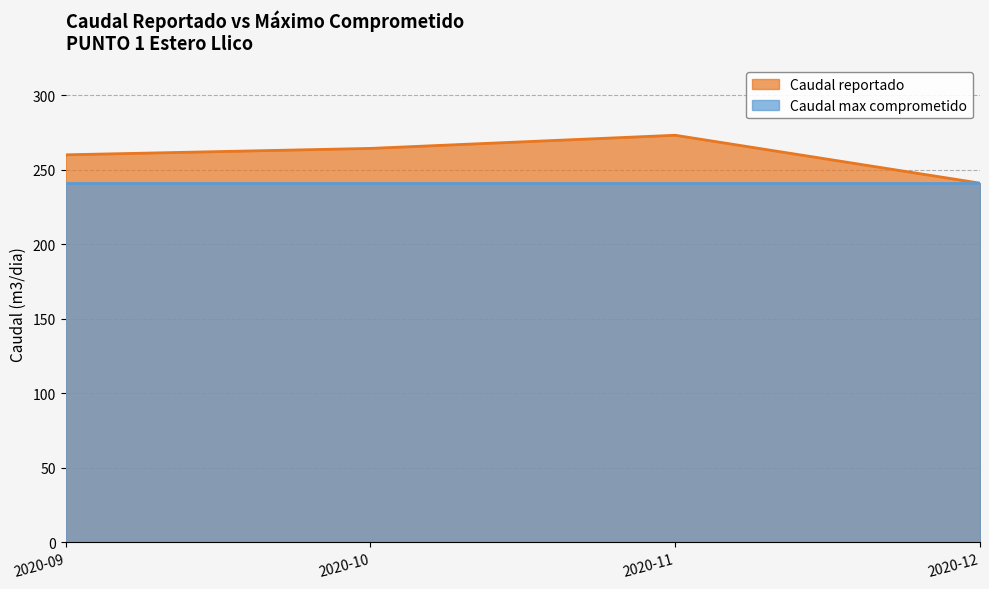

True or false: the data shows 103.0 at 2020-10.

False